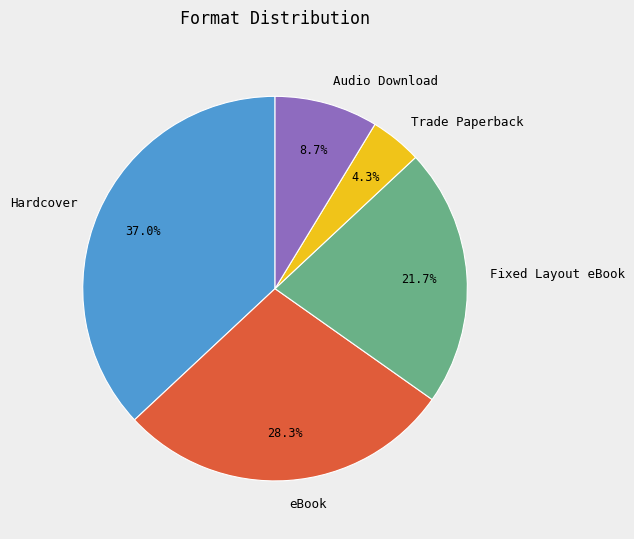

Between Trade Paperback and Audio Download, which is larger?

Audio Download